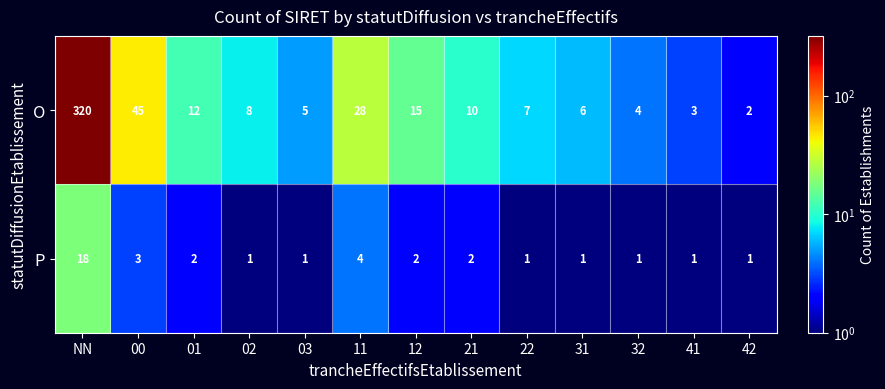

Which series has the largest range (max minus min)?

O